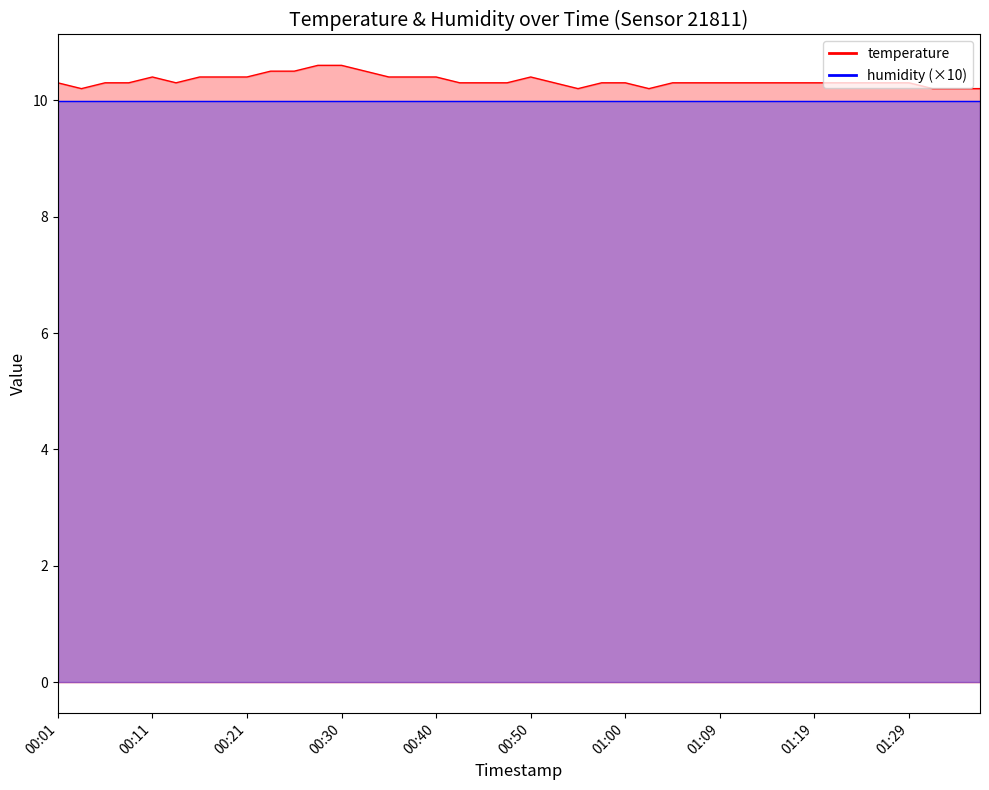

Reading left to right, extract all data points from this chart.

00:01=10.3	00:03=10.2	00:06=10.3	00:08=10.3	00:11=10.4	00:13=10.3	00:16=10.4	00:18=10.4	00:21=10.4	00:23=10.5	00:25=10.5	00:28=10.6	00:30=10.6	00:33=10.5	00:35=10.4	00:38=10.4	00:40=10.4	00:42=10.3	00:45=10.3	00:47=10.3	00:50=10.4	00:52=10.3	00:55=10.2	00:57=10.3	01:00=10.3	01:02=10.2	01:04=10.3	01:07=10.3	01:09=10.3	01:12=10.3	01:14=10.3	01:17=10.3	01:19=10.3	01:21=10.3	01:24=10.3	01:26=10.3	01:29=10.3	01:31=10.2	01:33=10.2	01:36=10.2